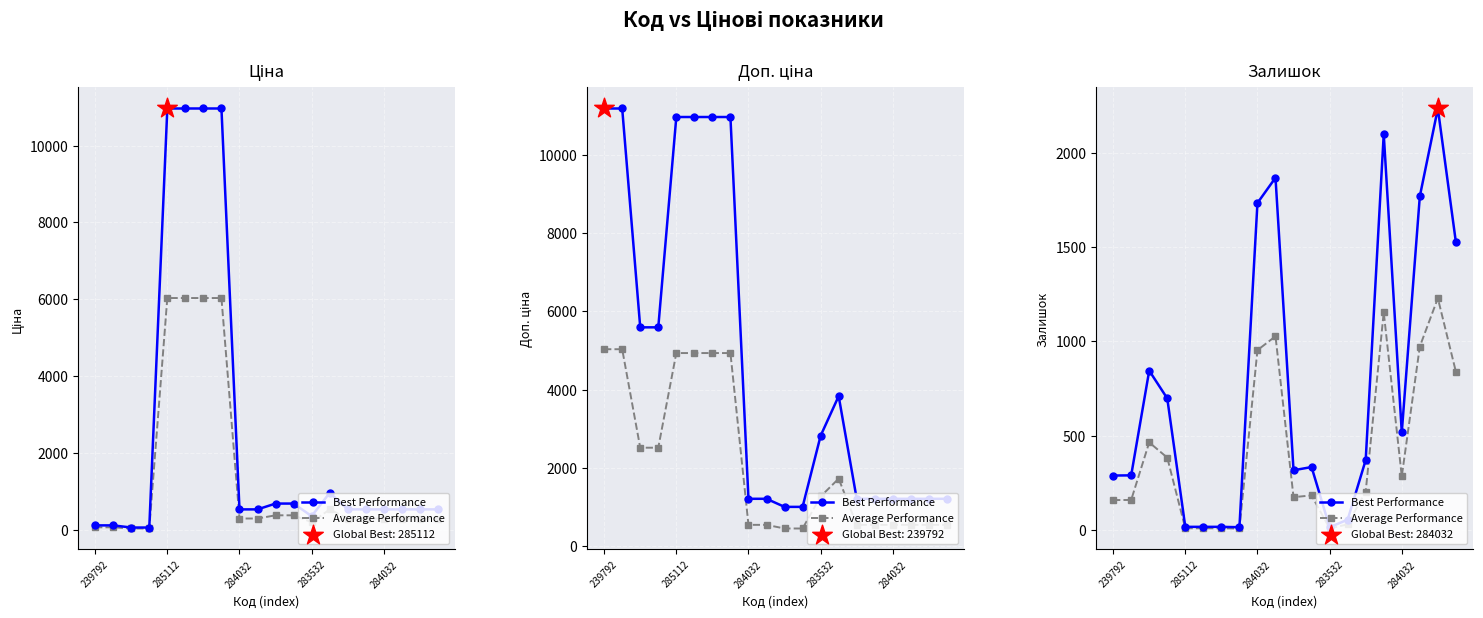

Which series reaches the maximum Y coordinate?

Best Performance